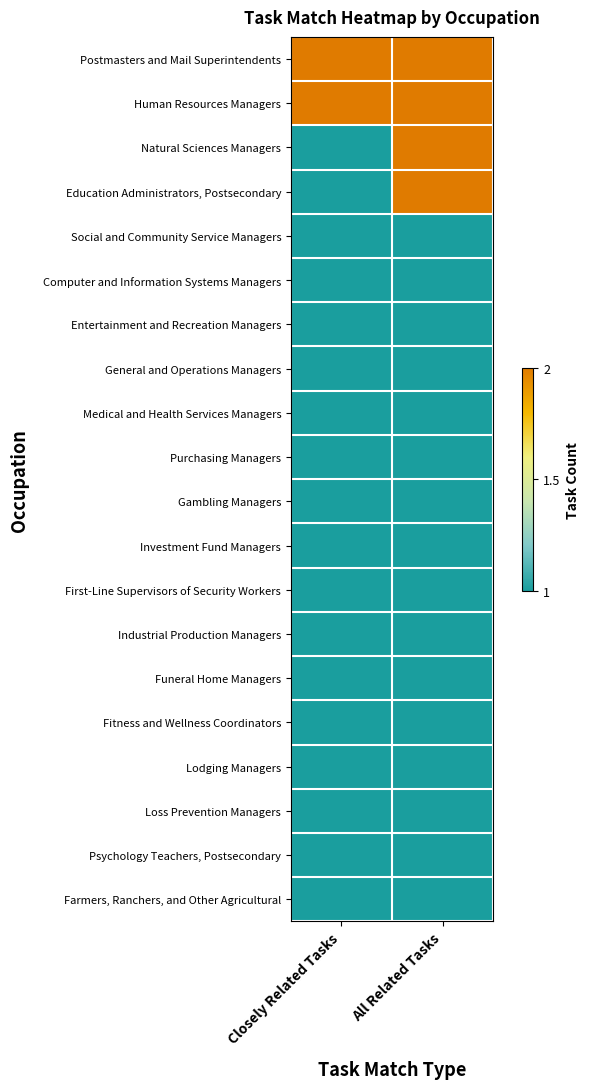

What is the spread (max minus min) of values at All Related Tasks?

1